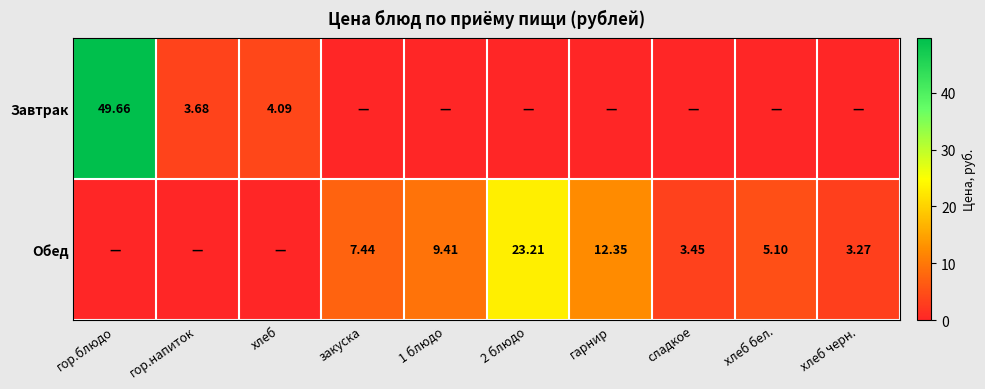

Is the value of Завтрак at гор.напиток greater than the value of Обед at хлеб бел.?

No